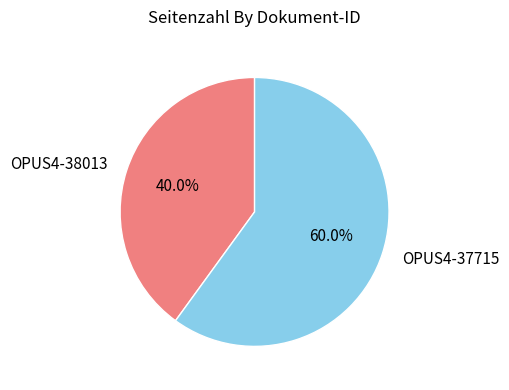

To the nearest percent, what is the combined percentage of OPUS4-37715 and OPUS4-38013?

100%